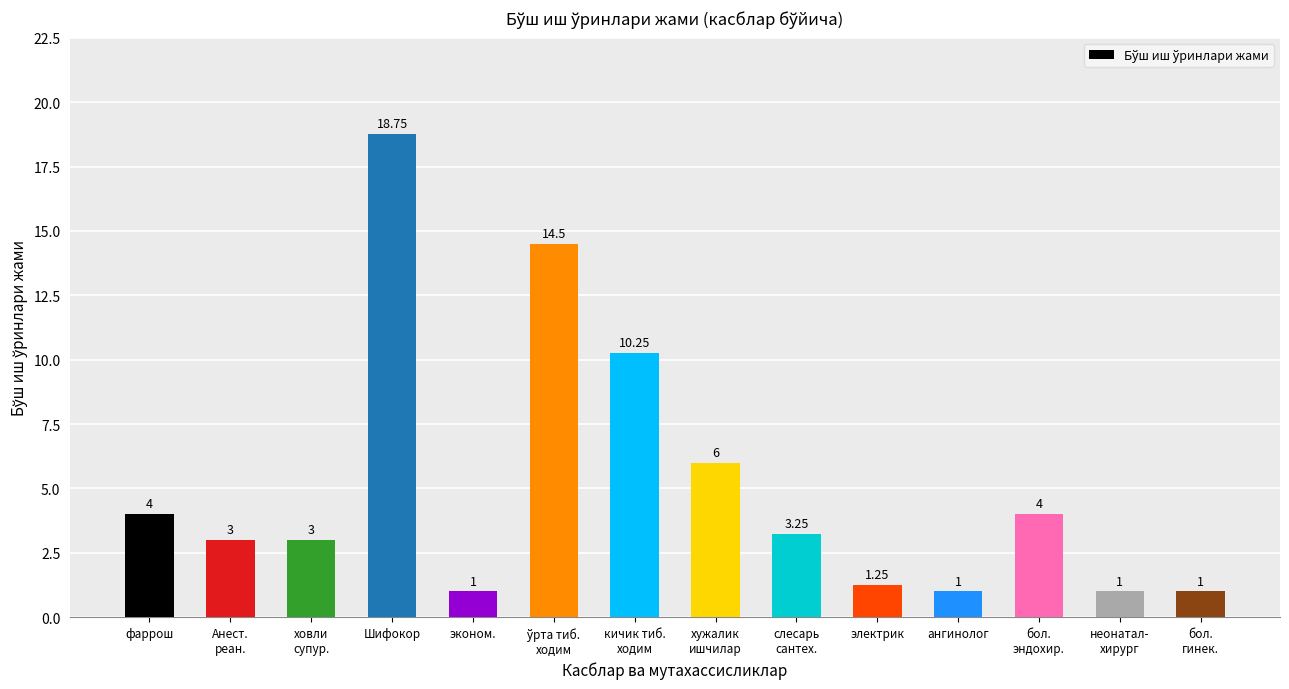

Approximately how many times larger is the value at эконом. compared to слесарь
сантех.?

0.3